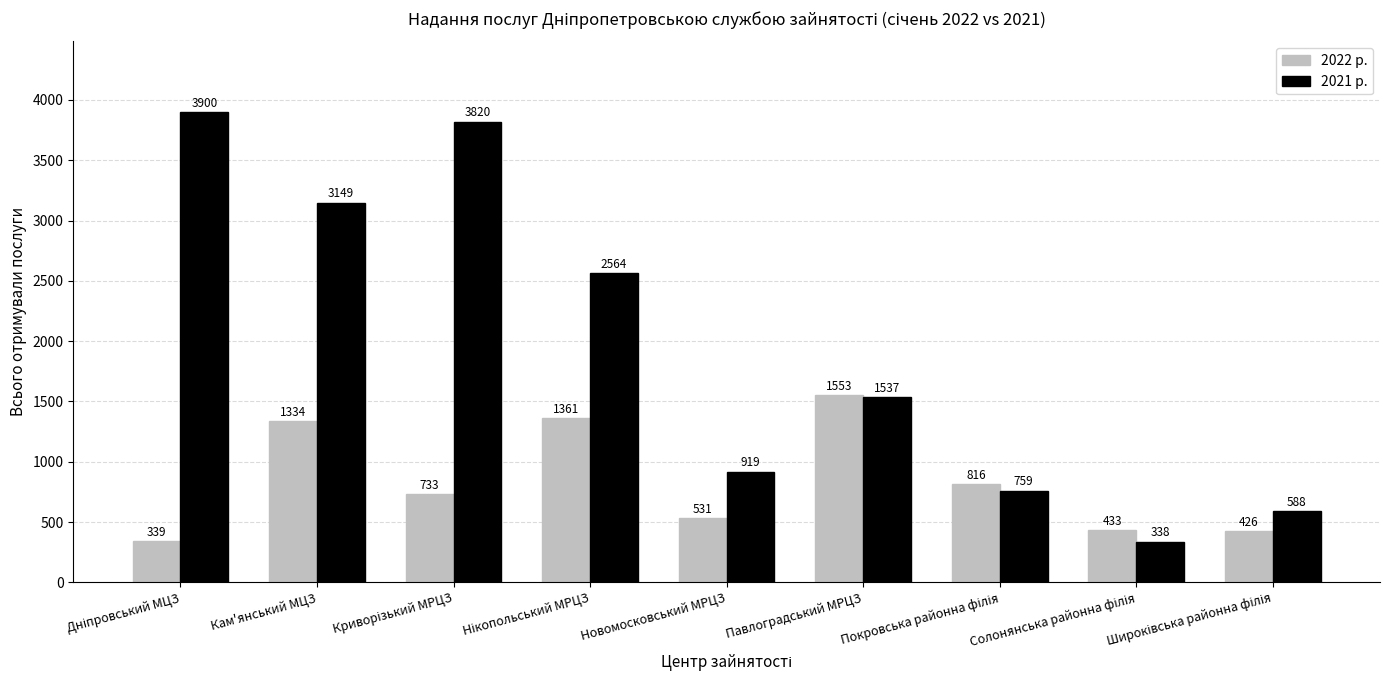

Which series has the largest range (max minus min)?

2021 р.